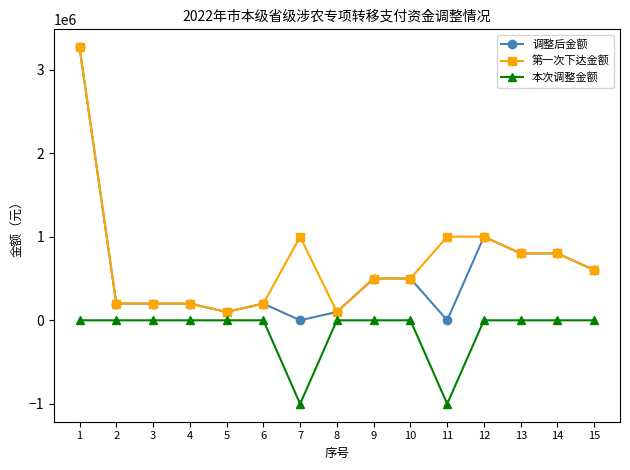

What is the smallest value displayed?

-1000000